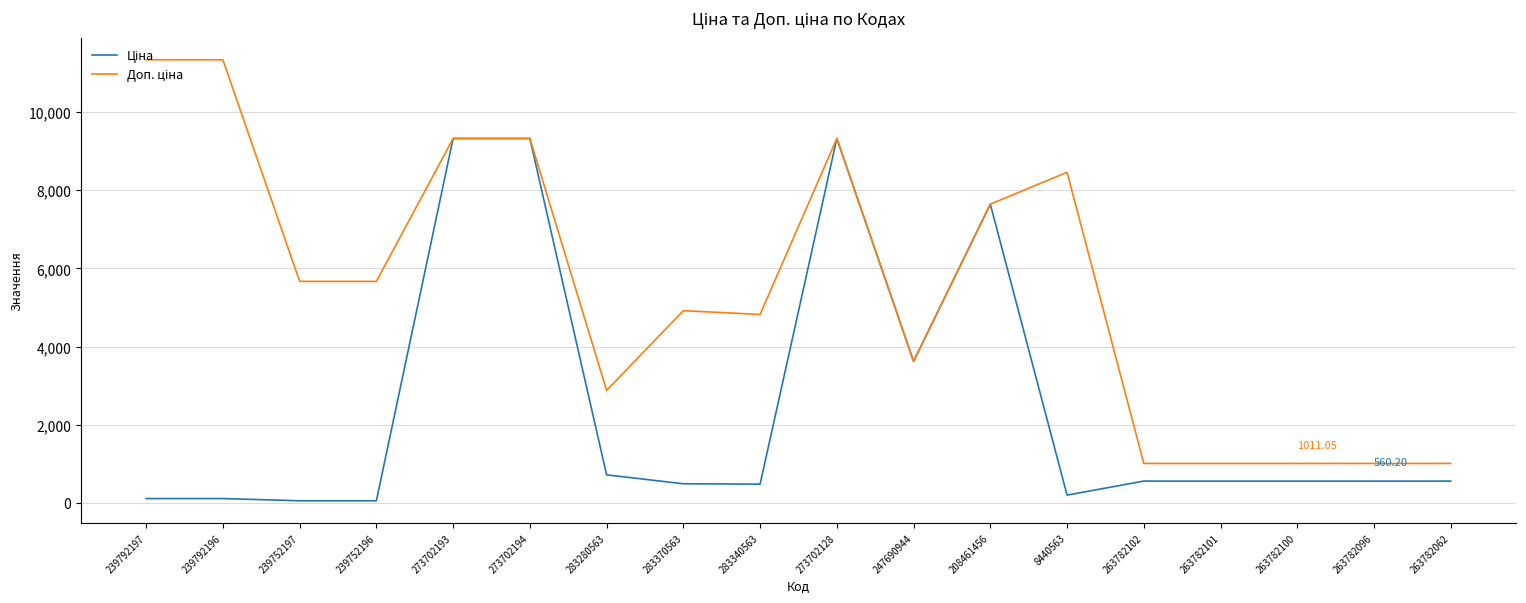

What is the spread (max minus min) of values at 283370563?

4425.7